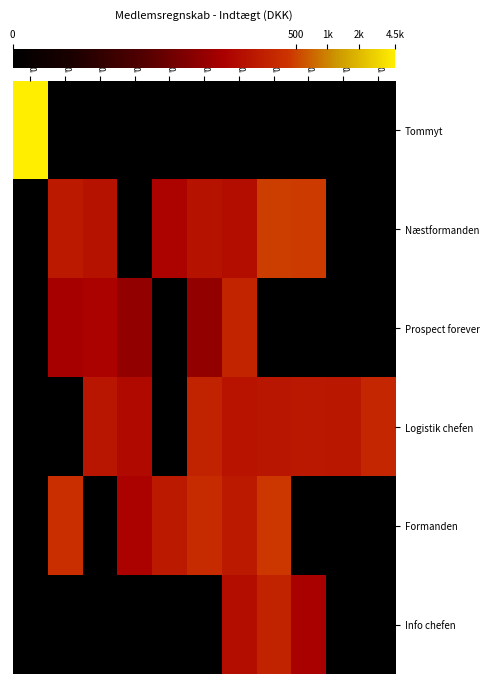

What is the total value across all series at '02-35?

10.1